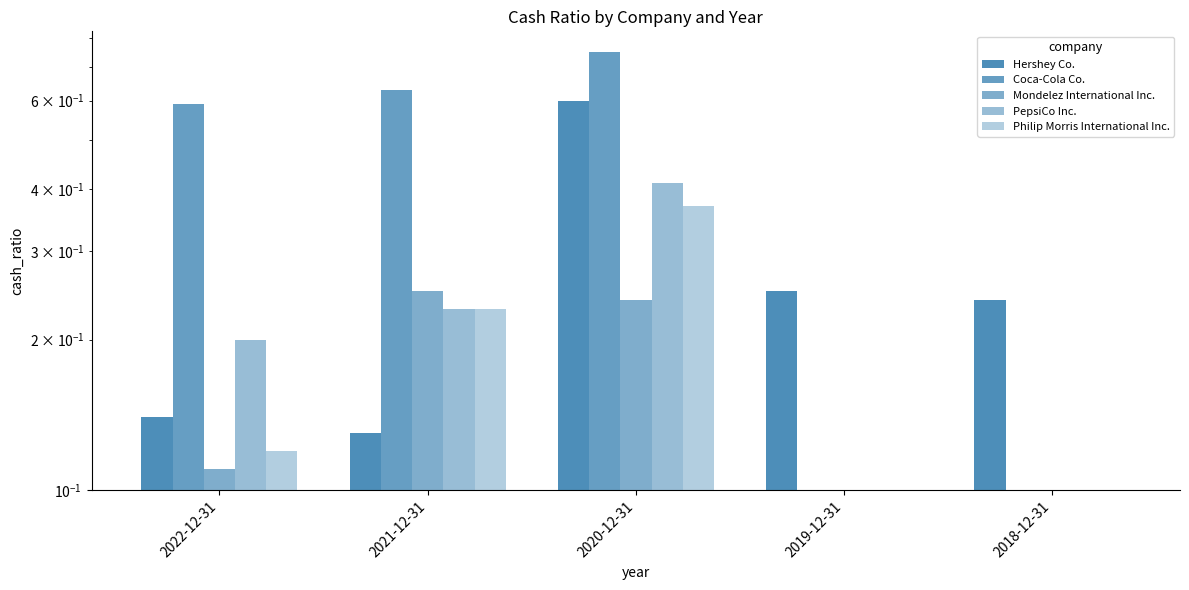

The value of PepsiCo Inc. at 2020-12-31 is 0.4. True or false?

True